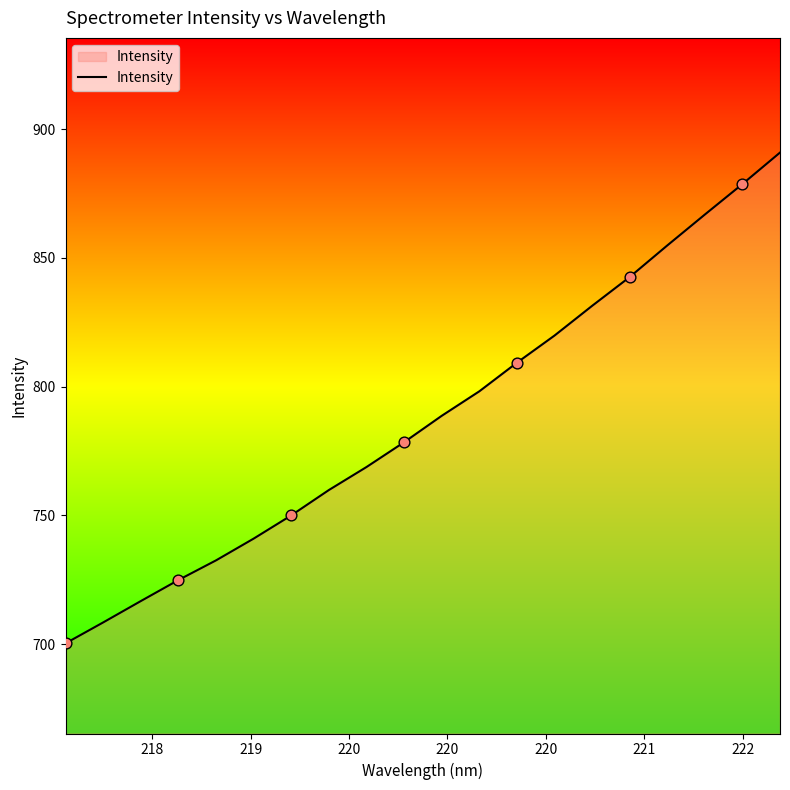

What is the difference between the maximum and minimum values?

190.6